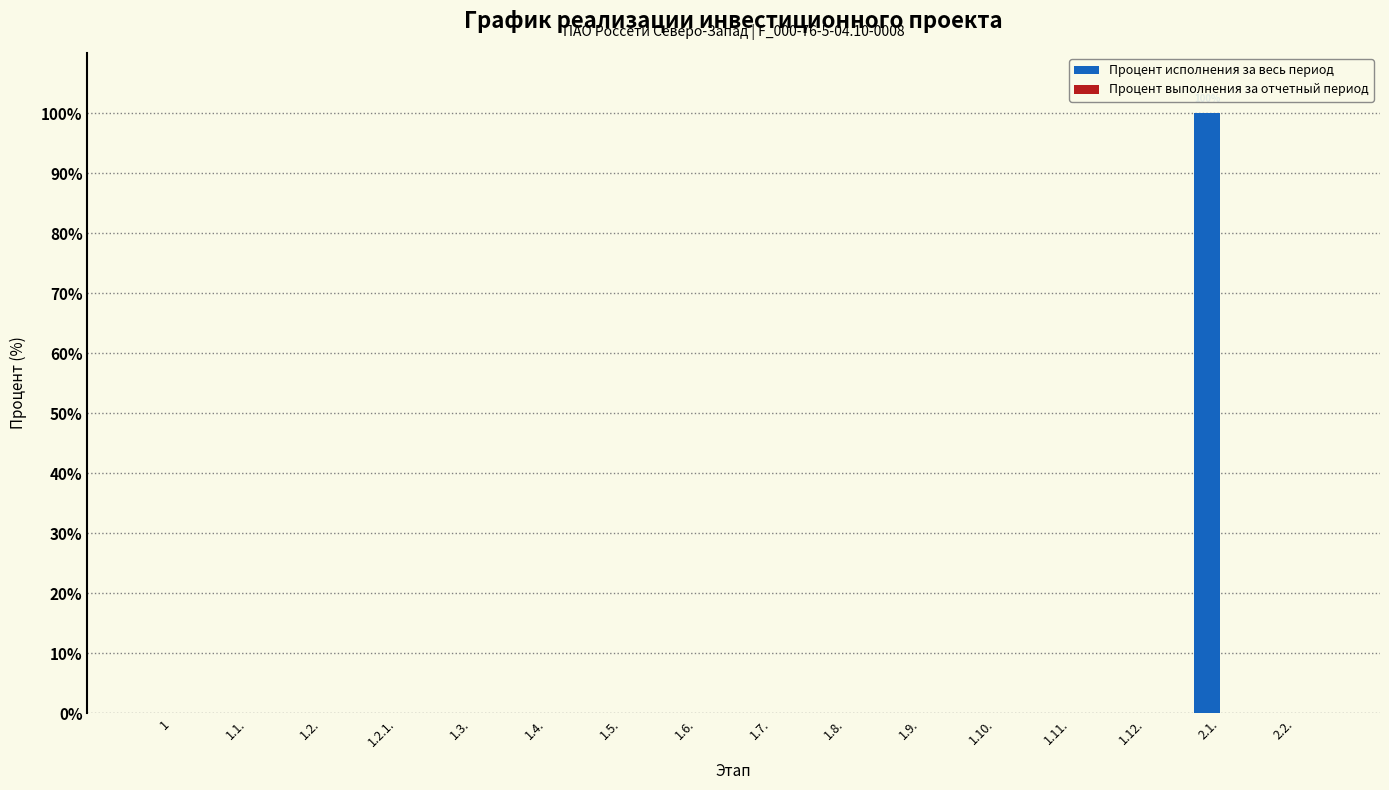

The value at 1.5. is 0. True or false?

True